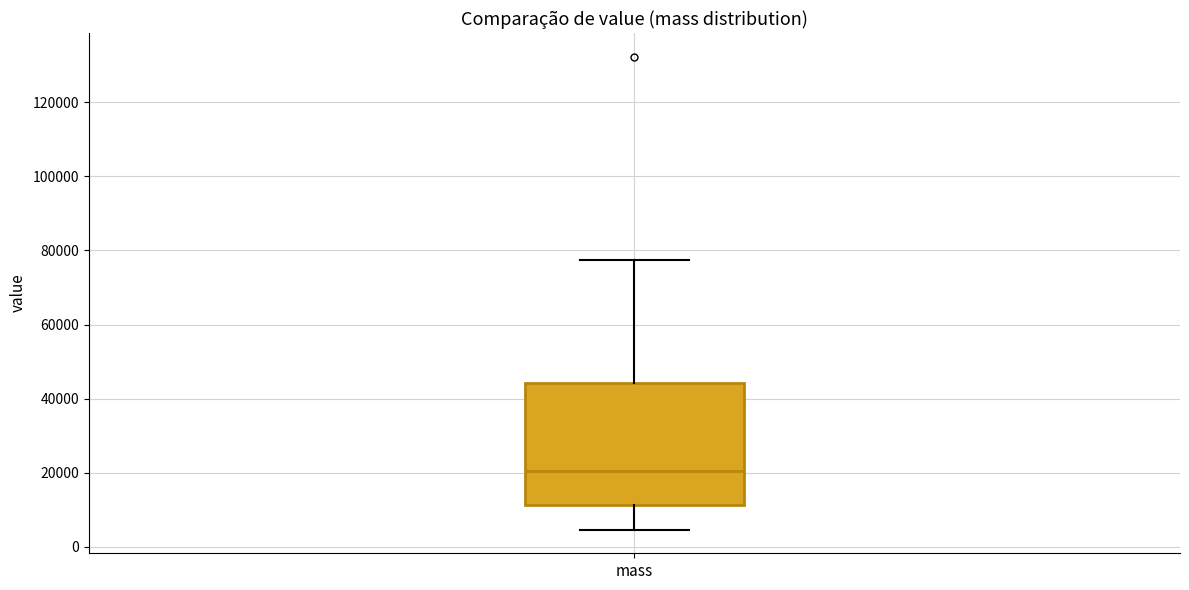

Transcribe this box plot: give where the median line is, the range the box spans, and where the two whiskers end, as read against the y-axis. The values are not printed on the chart, so give them approximately, as read against the axis.

median 20000, box 12000 to 44000, whiskers 4000 to 78000